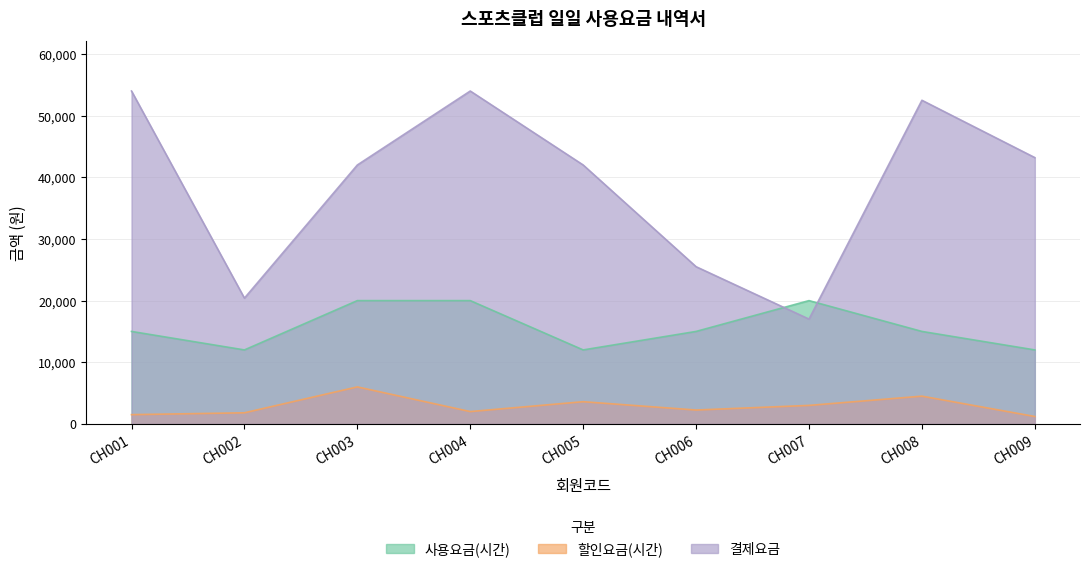

At which category does 결제요금 reach its first local peak?

CH004